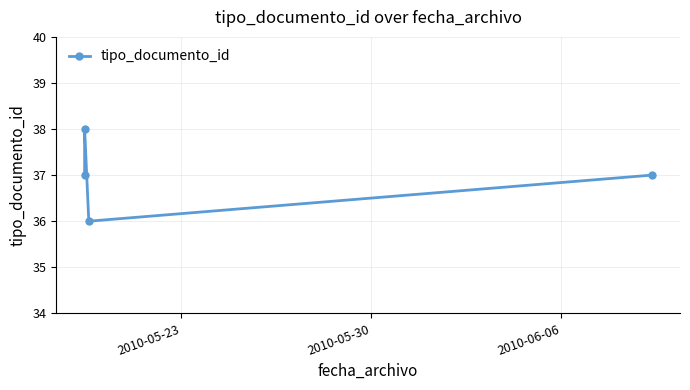

What is the value of the 1st point from the left?

37